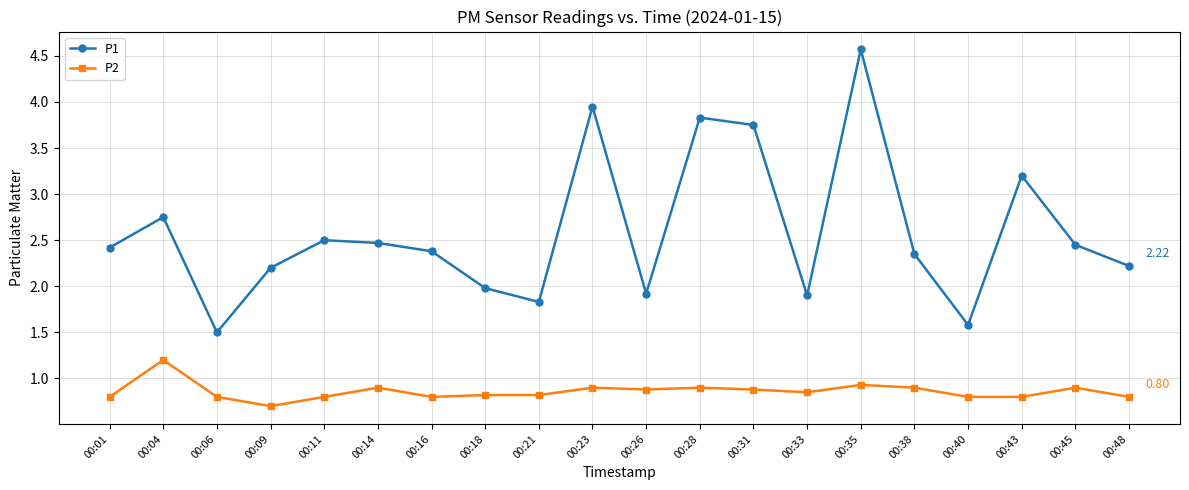

What is the total value across all series at 00:35?

5.5